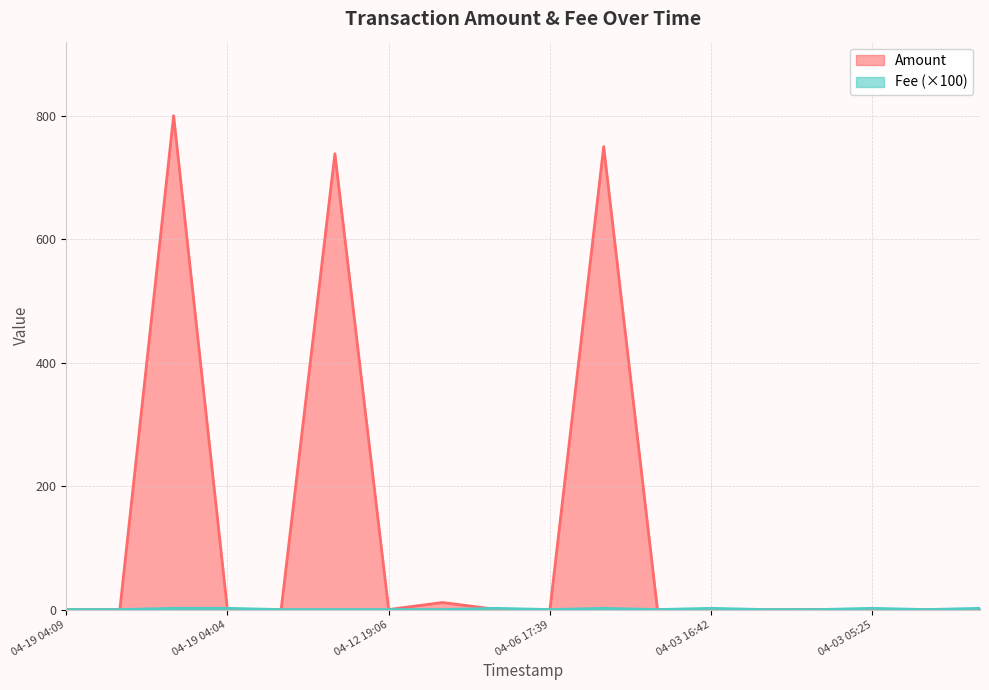

How many lines are shown in the chart?

2